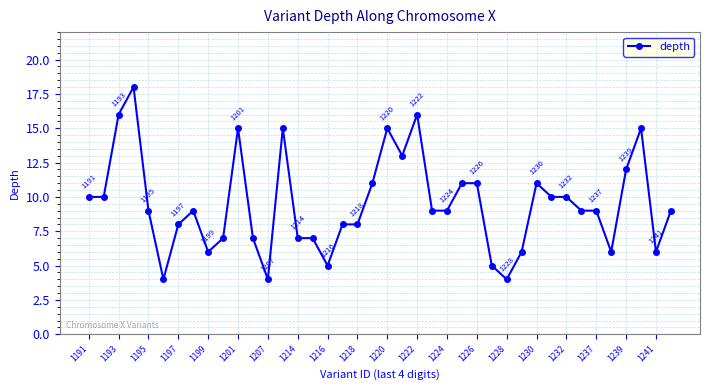

How many values are below 9?

16